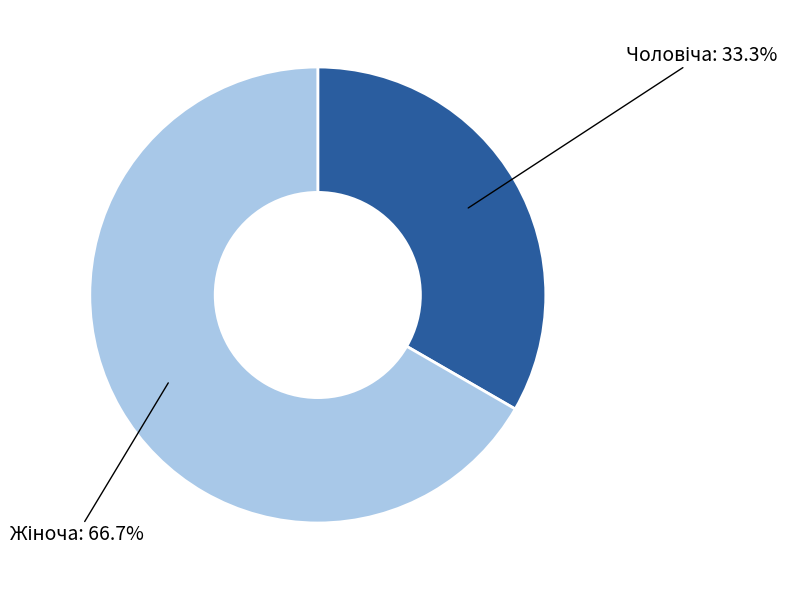

Is there a majority slice in this chart?

Yes